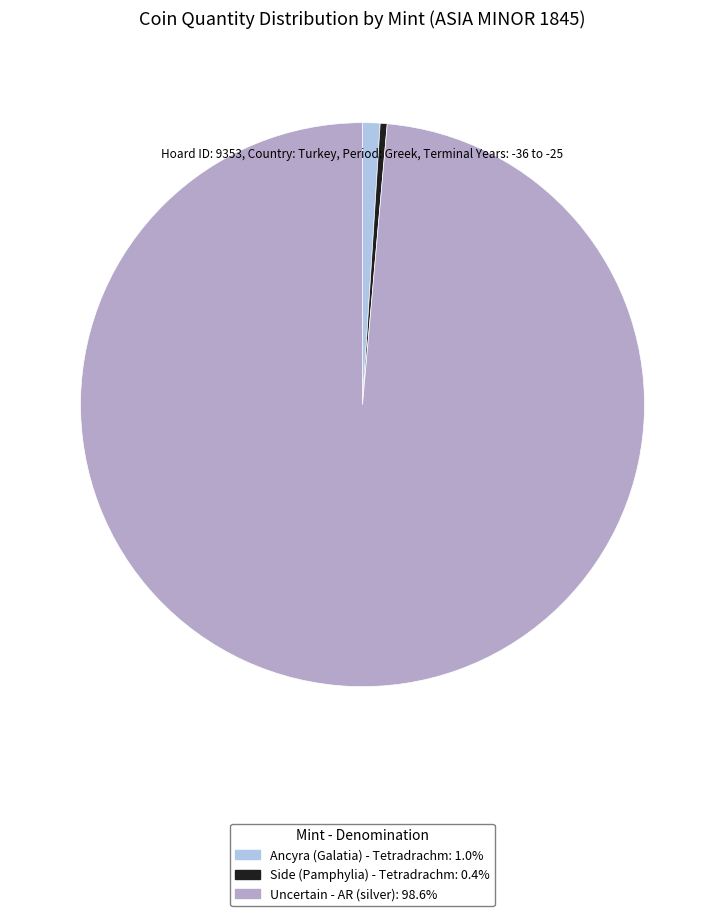

Combined, do Ancyra (Galatia) - Tetradrachm and Side (Pamphylia) - Tetradrachm account for over 50%?

No